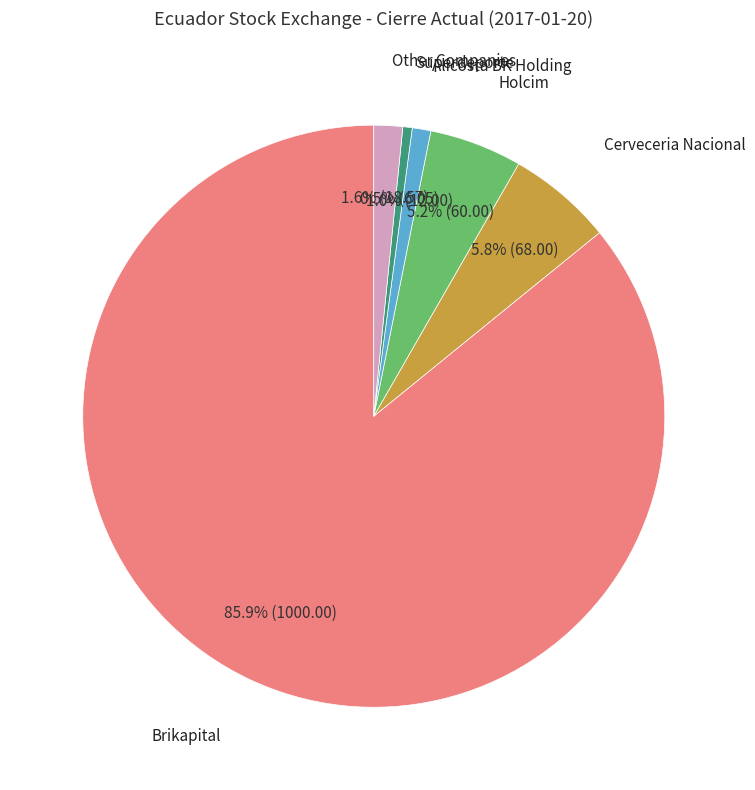

Is there a majority slice in this chart?

Yes